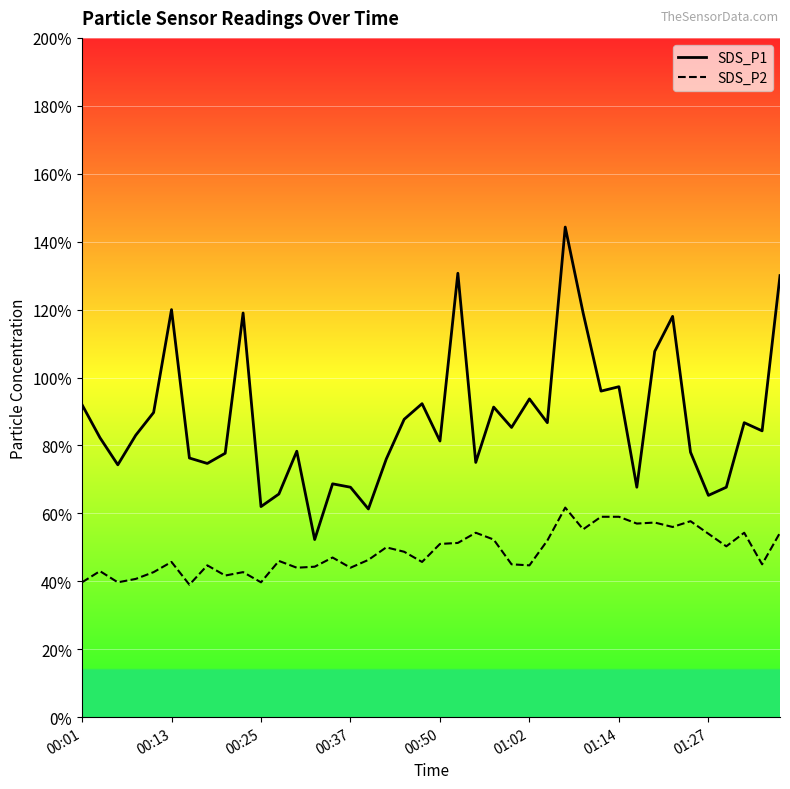

Rank the categories by SDS_P1 value from lowest to highest.

13, 16, 10, 35, 11, 15, 31, 36, 14, 00:25, 01:27, 22, 17, 01:14, 8, 34, 12, 20, 00:13, 00:37, 38, 24, 26, 37, 18, 00:50, 23, 00:01, 19, 25, 29, 30, 32, 33, 9, 28, 01:02, 39, 21, 27